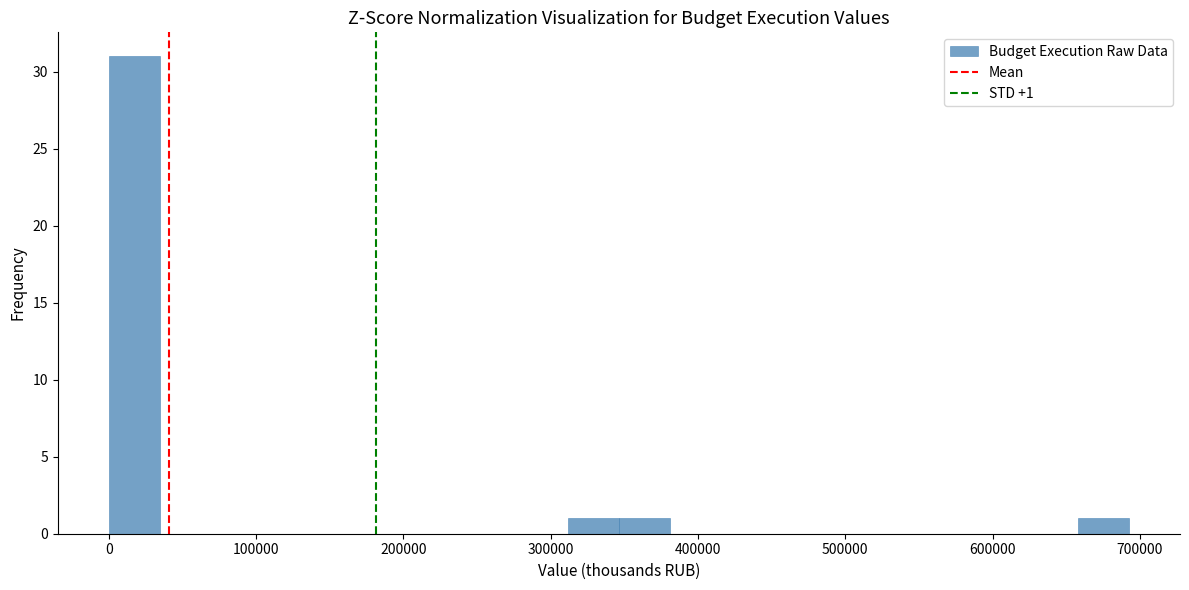

Around what value on the x-axis is the tallest bar? Give the approximate position of its centre, as read against the axis.

20000